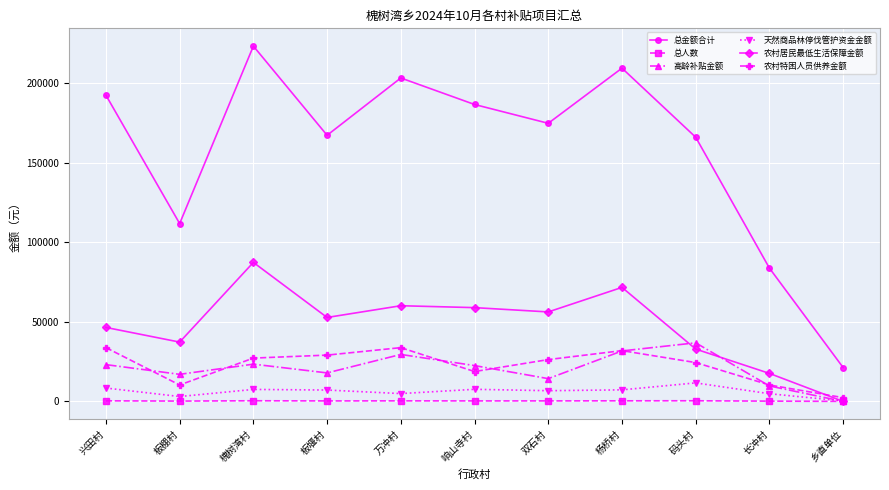

Rank the series by their maximum value, from highest to lowest.

总金额合计, 农村居民最低生活保障金额, 高龄补贴金额, 农村特困人员供养金额, 天然商品林停伐管护资金金额, 总人数